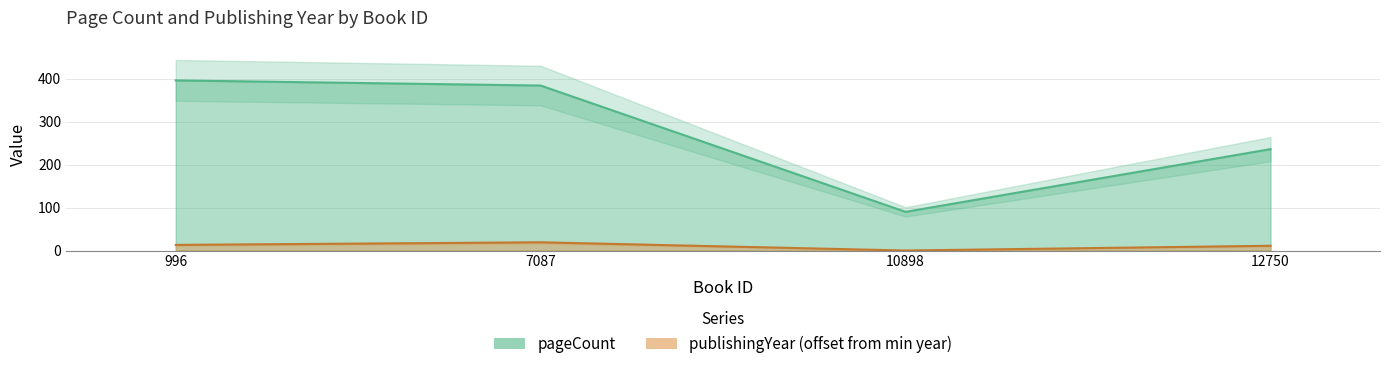

How many publishingYear values are between 11 and 19?

3